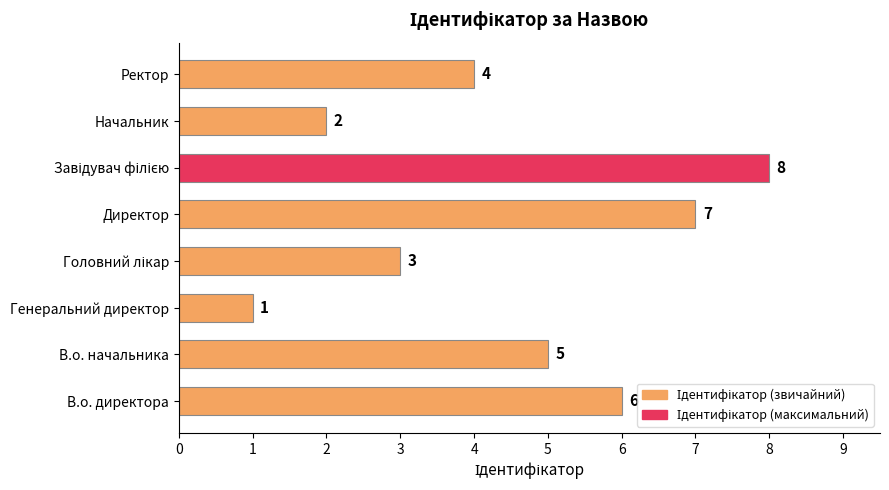

What is the difference between the values at Директор and Начальник?

5